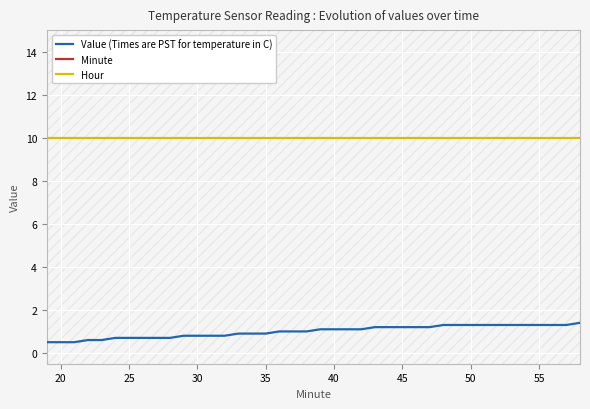

What is the minimum value shown in the chart?

0.5